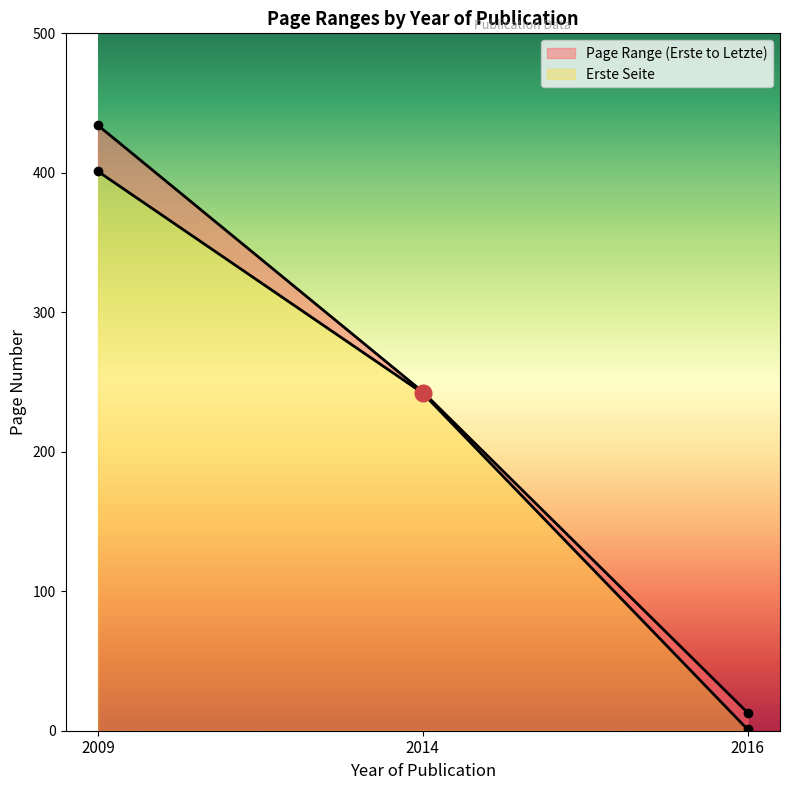

Is it true that Letzte Seite equals 761 at 2009?

False